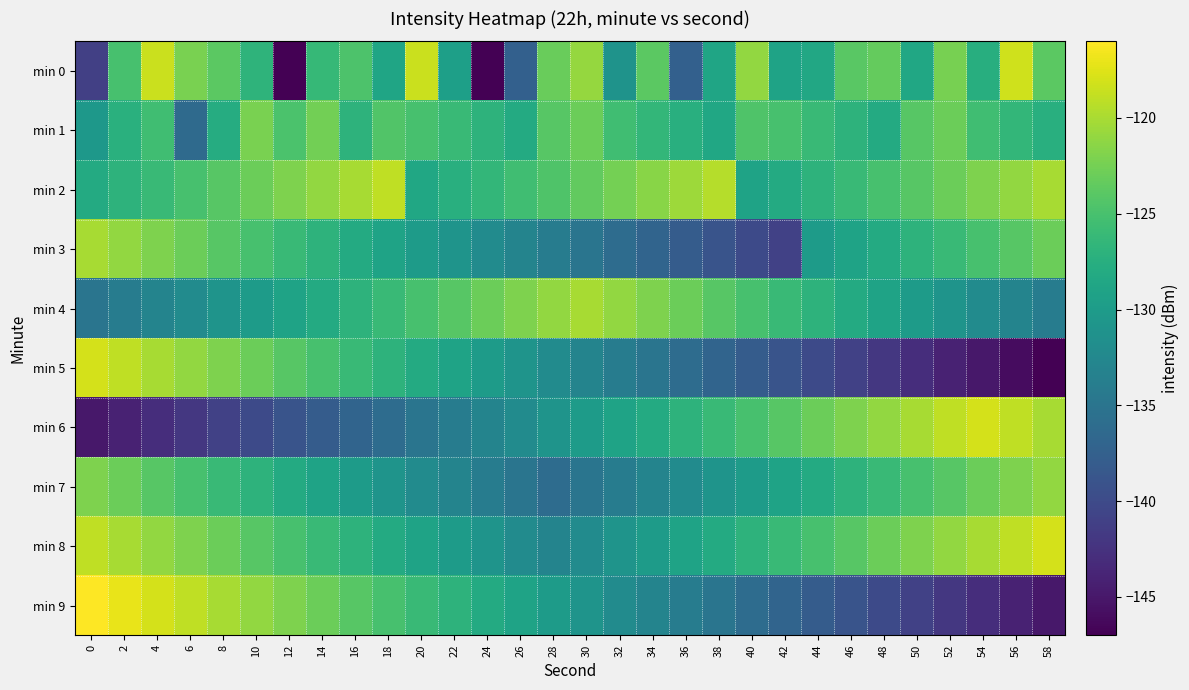

What is the total value across all series at 24?

-1311.4